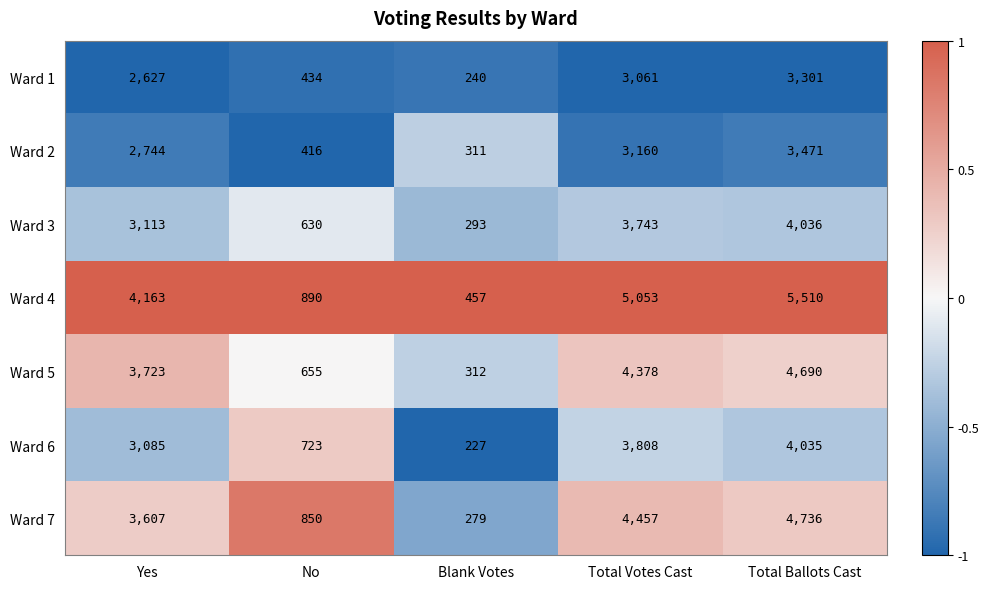

List the labels in order of Ward 1 value, largest first.

Total Ballots Cast, Total Votes Cast, Yes, No, Blank Votes